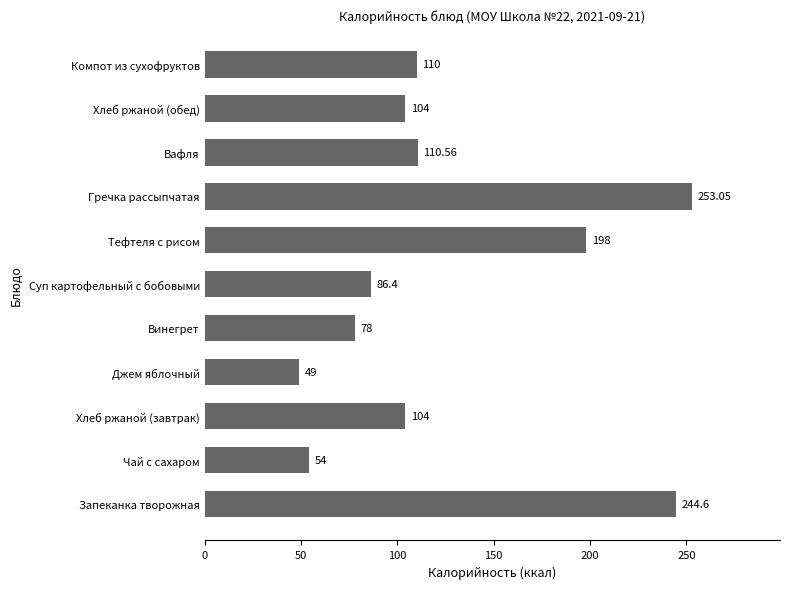

Where is the data nearest to the value 151?

Вафля